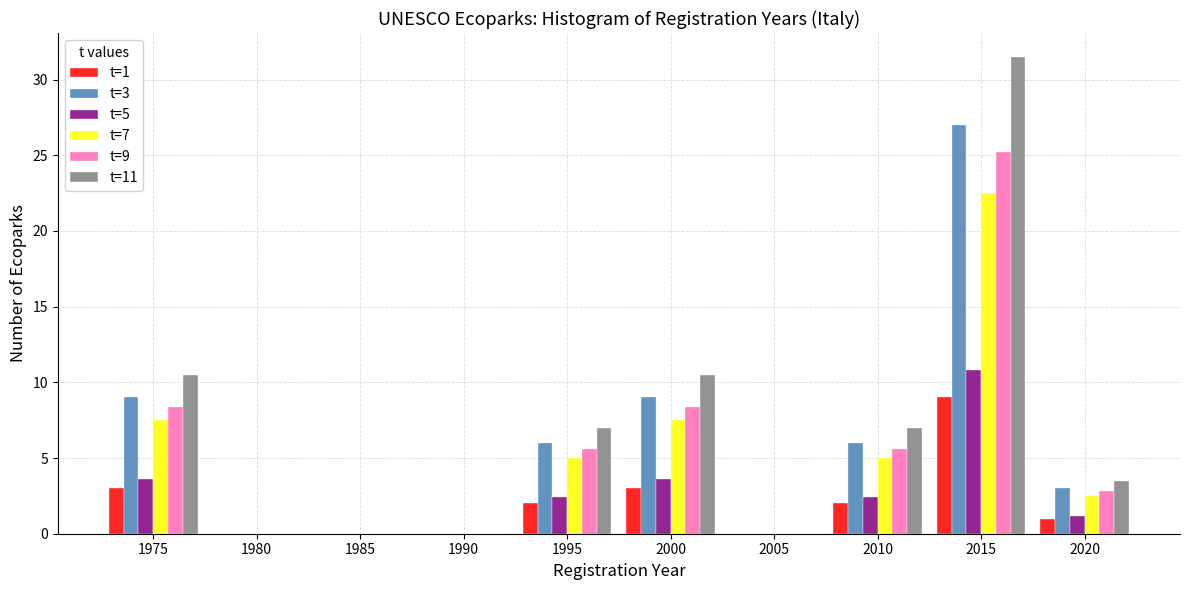

Which series changed the most between 1990 and 2020?

t=11